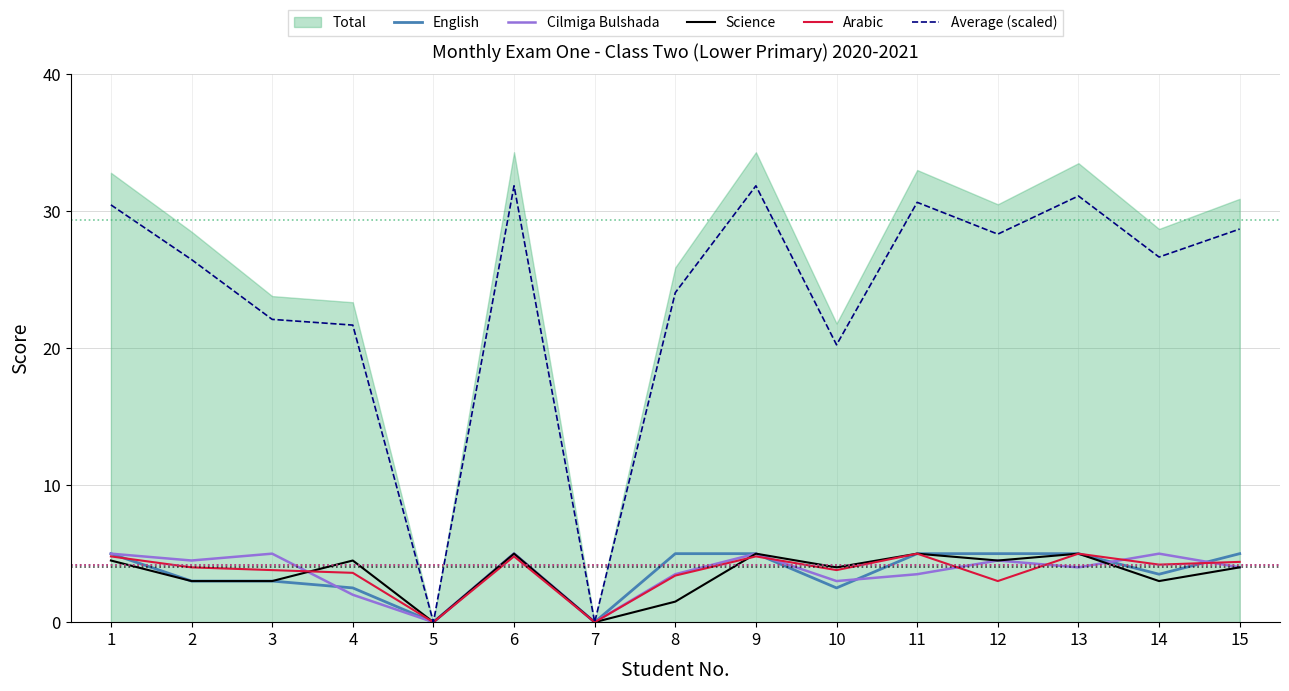

What is the difference between the second highest and minimum values in the Arabic series?

5.0